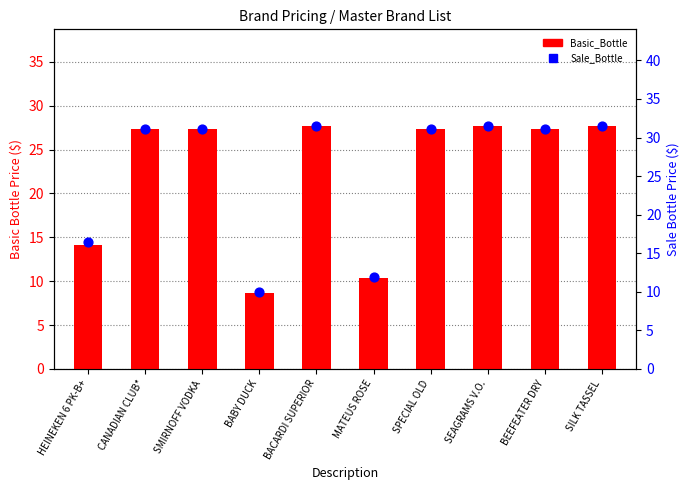

Which series has the largest Y range (max minus min)?

Sale_Bottle